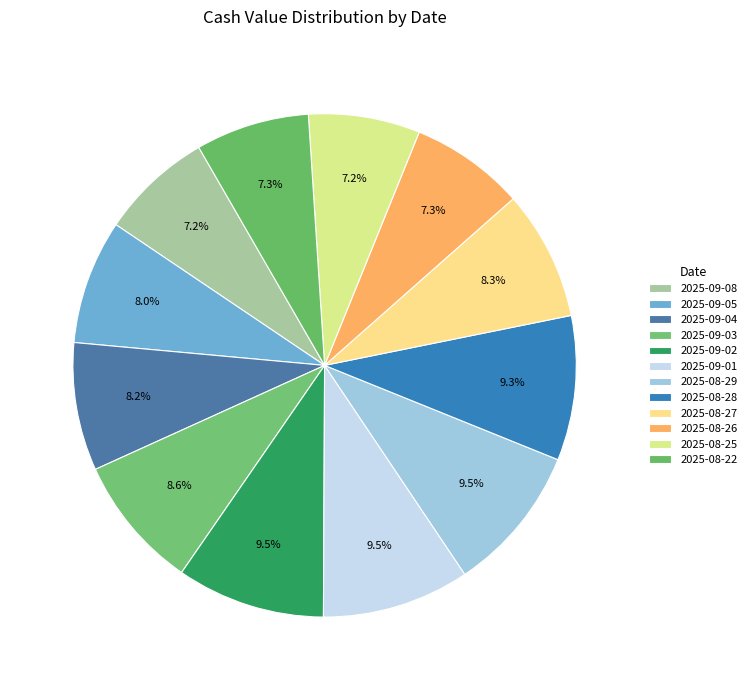

How many segments does this pie chart have?

12